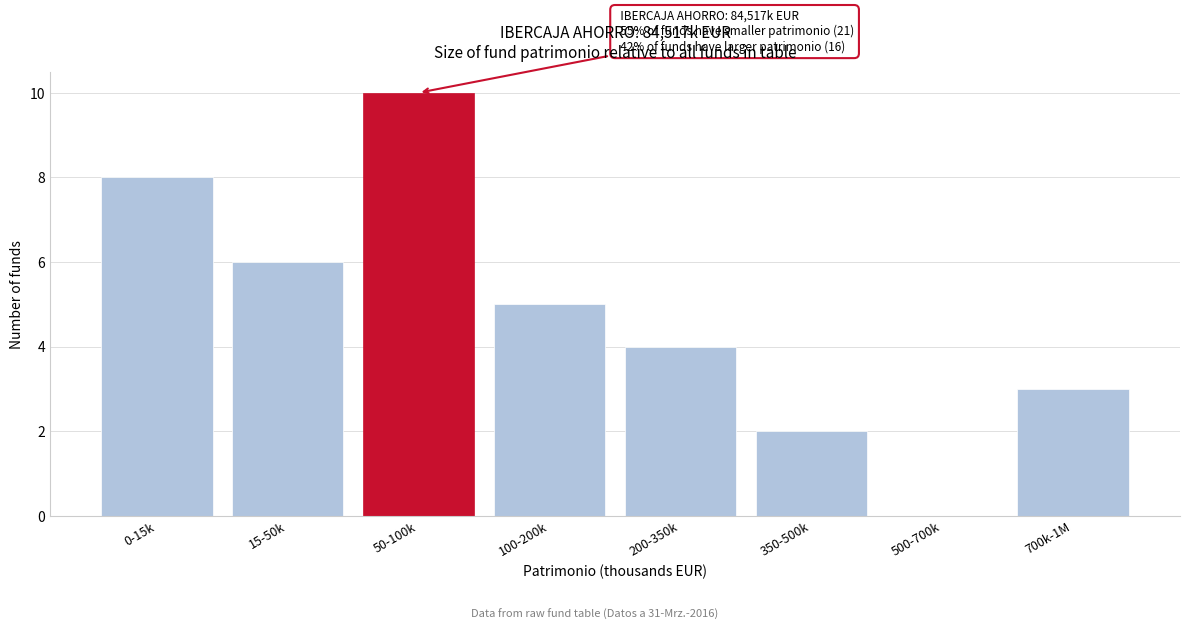

Reading left to right, what are all the values shown in this chart?

0-15k=8	15-50k=6	50-100k=10	100-200k=5	200-350k=4	350-500k=2	500-700k=0	700k-1M=3